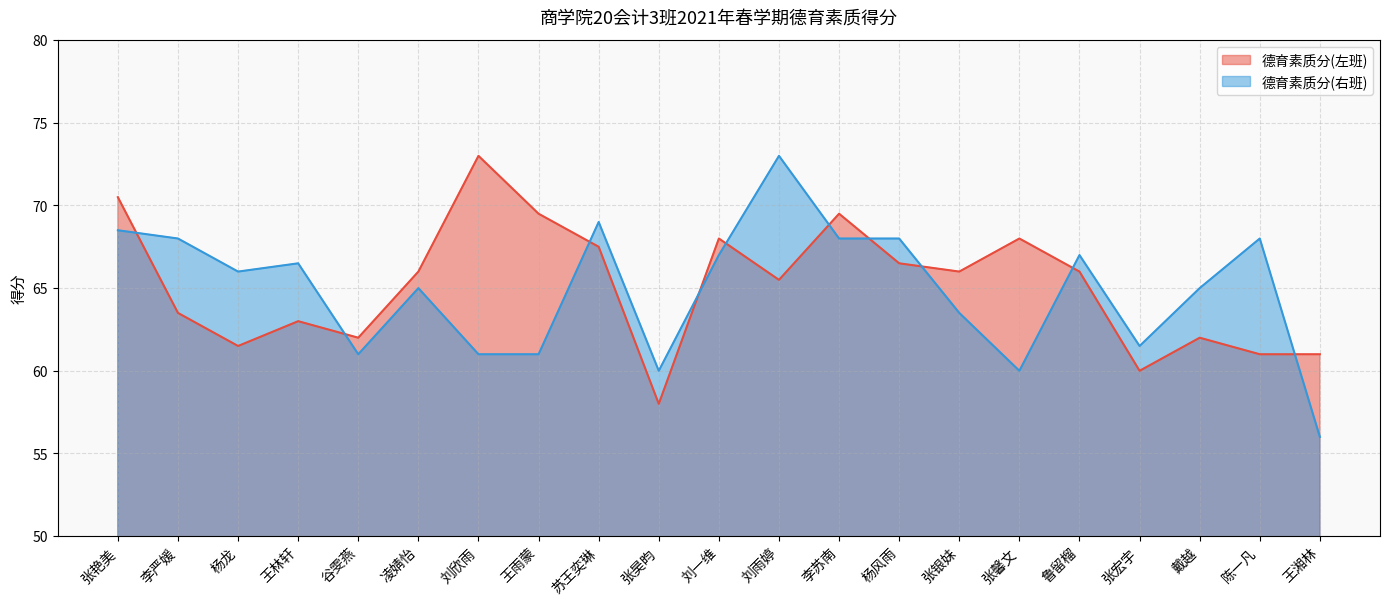

Reading right to left, extract all data points from this chart.

德育素质分(左班): 王湘林=61.0	陈一凡=61.0	戴越=62.0	张宏宇=60.0	鲁留榴=66.0	张馨文=68.0	张银妹=66.0	杨风雨=66.5	李苏南=69.5	刘雨婷=65.5	刘一维=68.0	张昊昀=58.0	苏王奕琳=67.5	王雨蒙=69.5	刘欣雨=73.0	凌婧怡=66.0	谷雯燕=62.0	王林轩=63.0	杨龙=61.5	李严媛=63.5	张艳美=70.5
德育素质分(右班): 王湘林=56.0	陈一凡=68.0	戴越=65.0	张宏宇=61.5	鲁留榴=67.0	张馨文=60.0	张银妹=63.5	杨风雨=68.0	李苏南=68.0	刘雨婷=73.0	刘一维=67.0	张昊昀=60.0	苏王奕琳=69.0	王雨蒙=61.0	刘欣雨=61.0	凌婧怡=65.0	谷雯燕=61.0	王林轩=66.5	杨龙=66.0	李严媛=68.0	张艳美=68.5